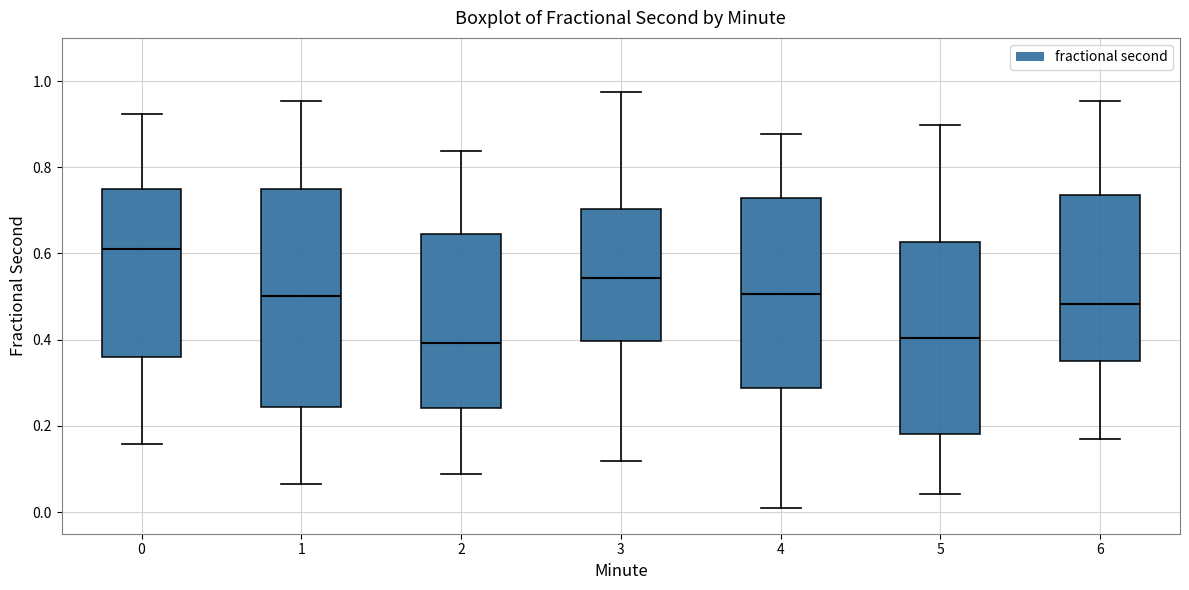

Where does the upper whisker of the box at x = 3 end on the y-axis? The values are not printed on the chart, so give them approximately, as read against the axis.

0.98